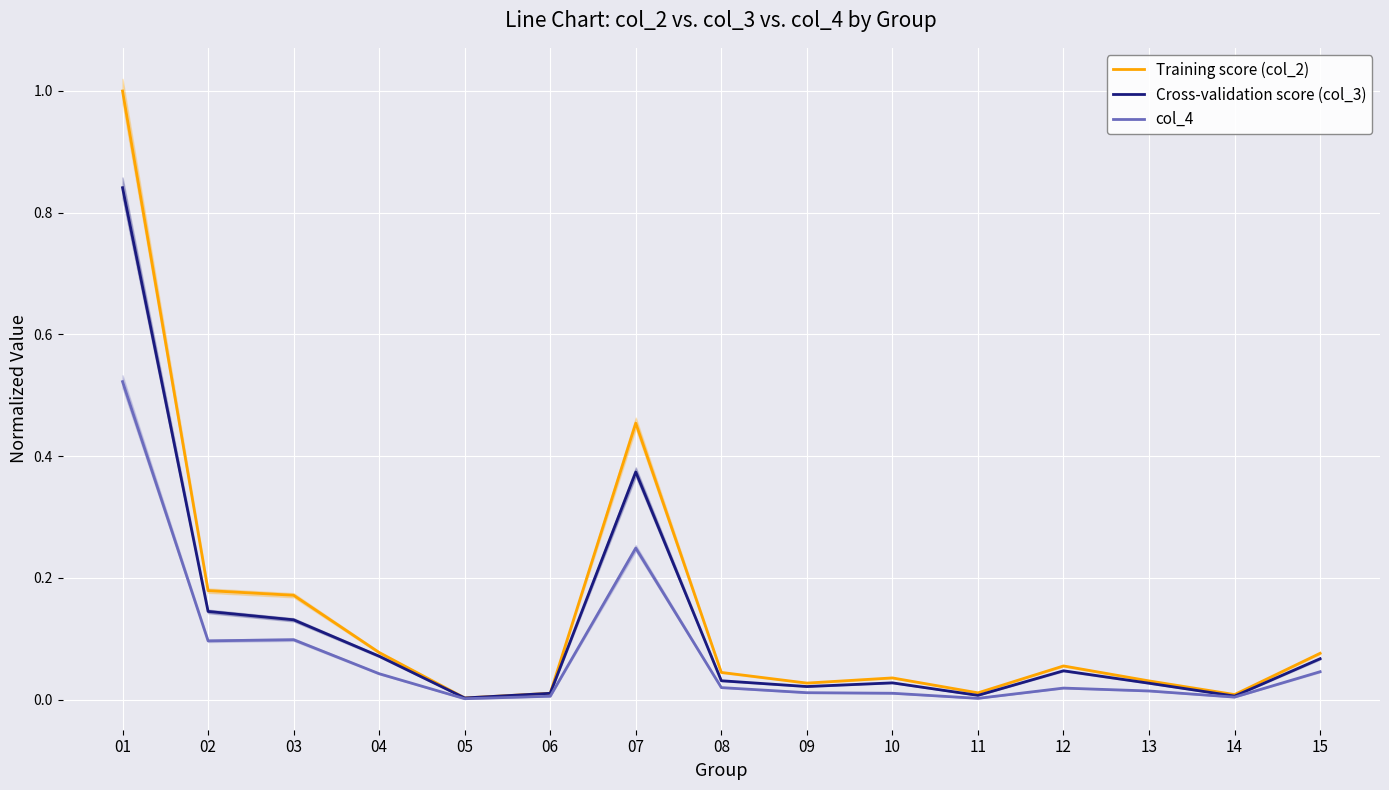

What are all the series names shown in the legend?

Training score (col_2), Cross-validation score (col_3), col_4